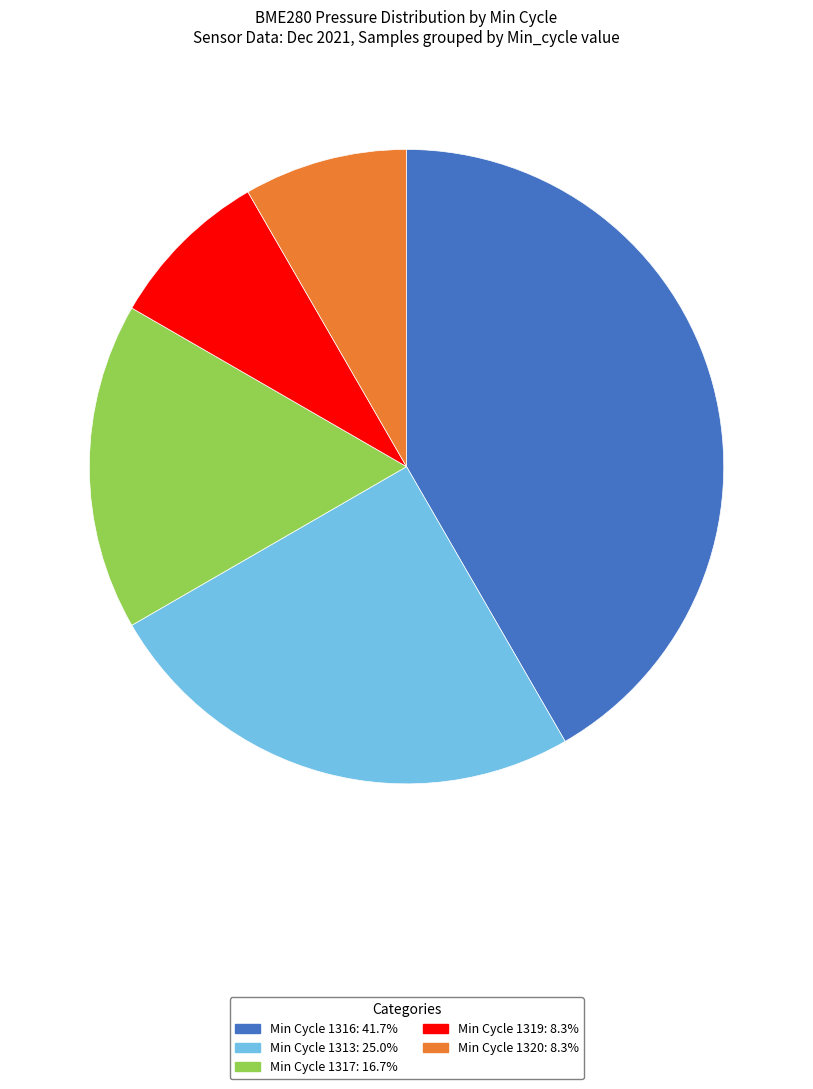

Does any single category account for the majority?

No